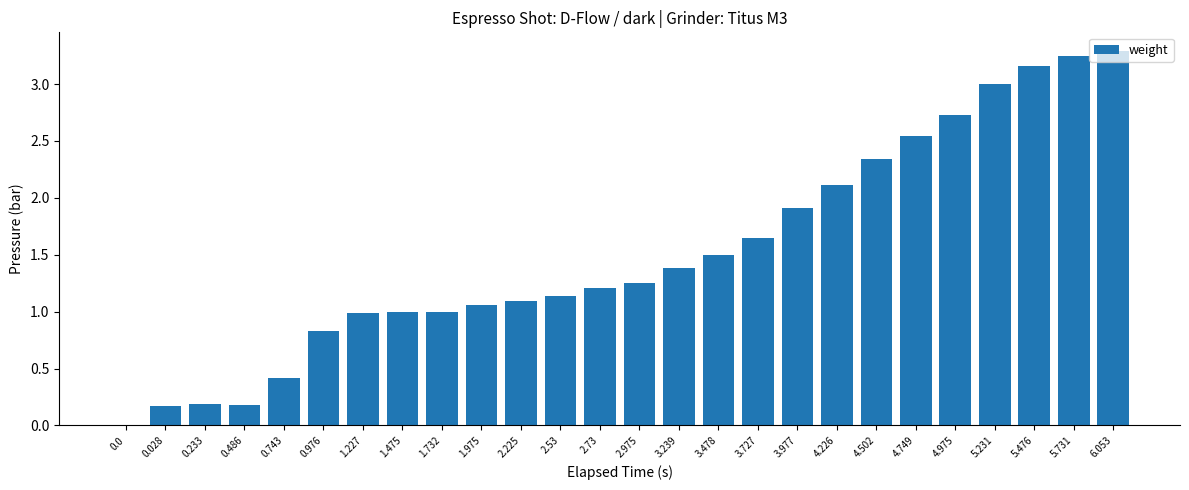

What is the greatest value displayed?

3.3